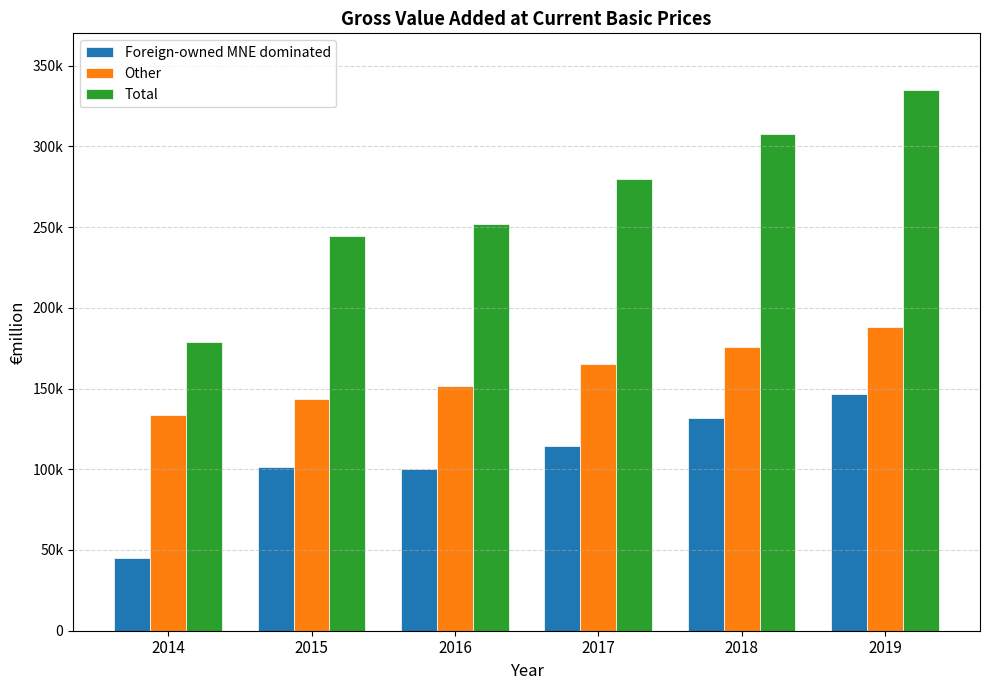

What is the total value across all series at 2018?

615555.8